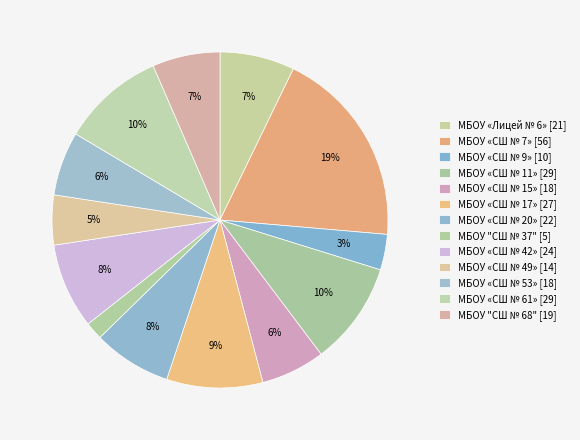

To the nearest percent, what is the average slice percentage?

8%